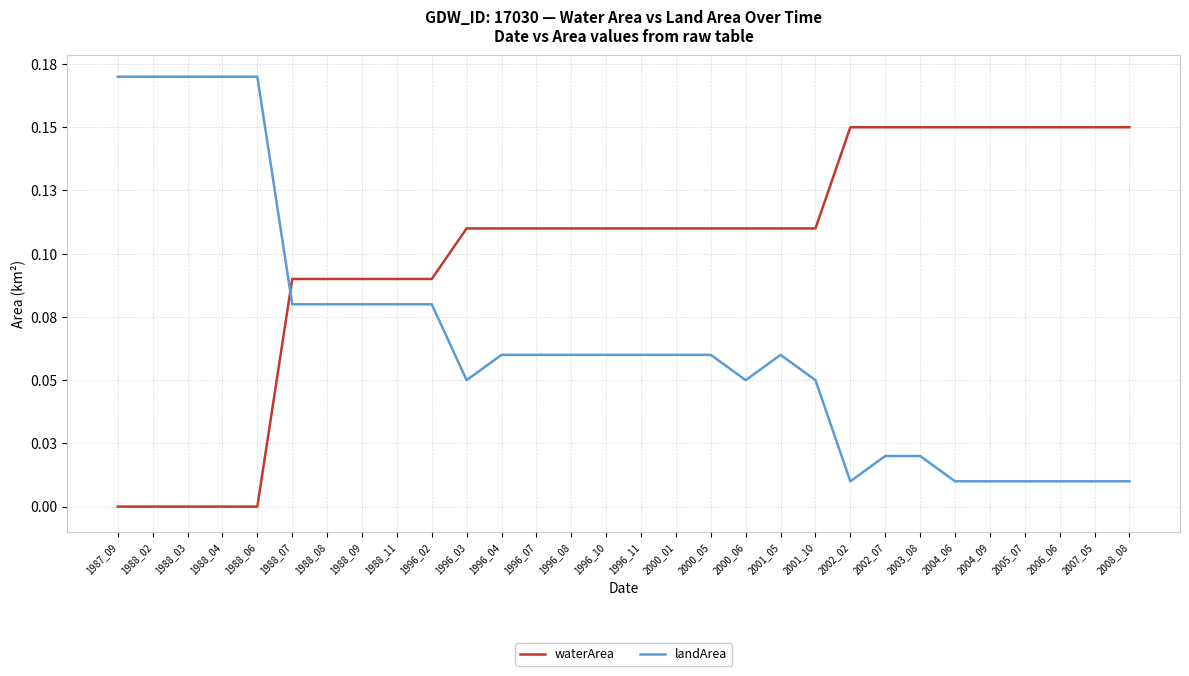

Which has a higher value, 2004_06 or 2000_01?

2004_06